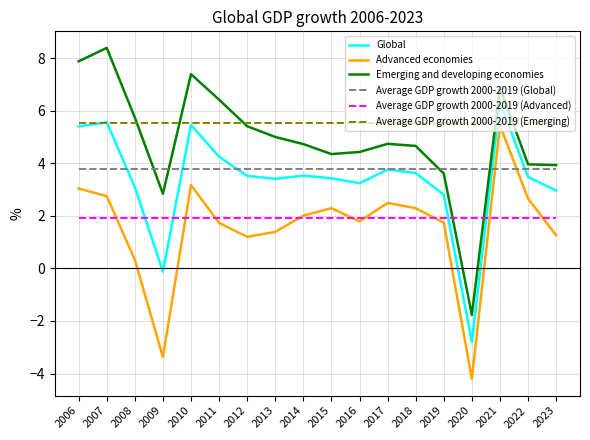

Between 2021 and 2023, which series saw the biggest shift?

Advanced economies